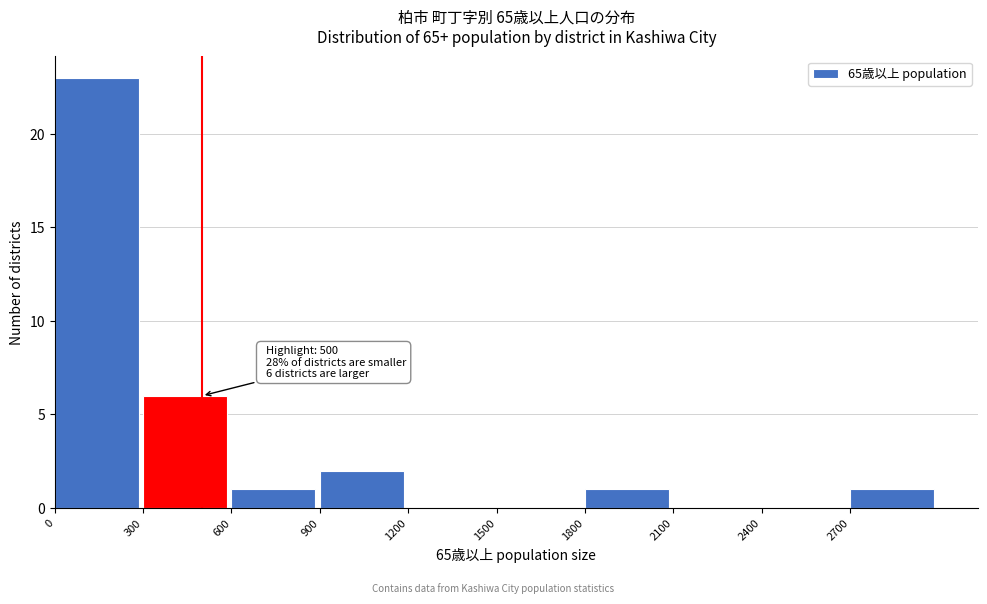

Which range on the x-axis has the tallest bar?

0 to 300